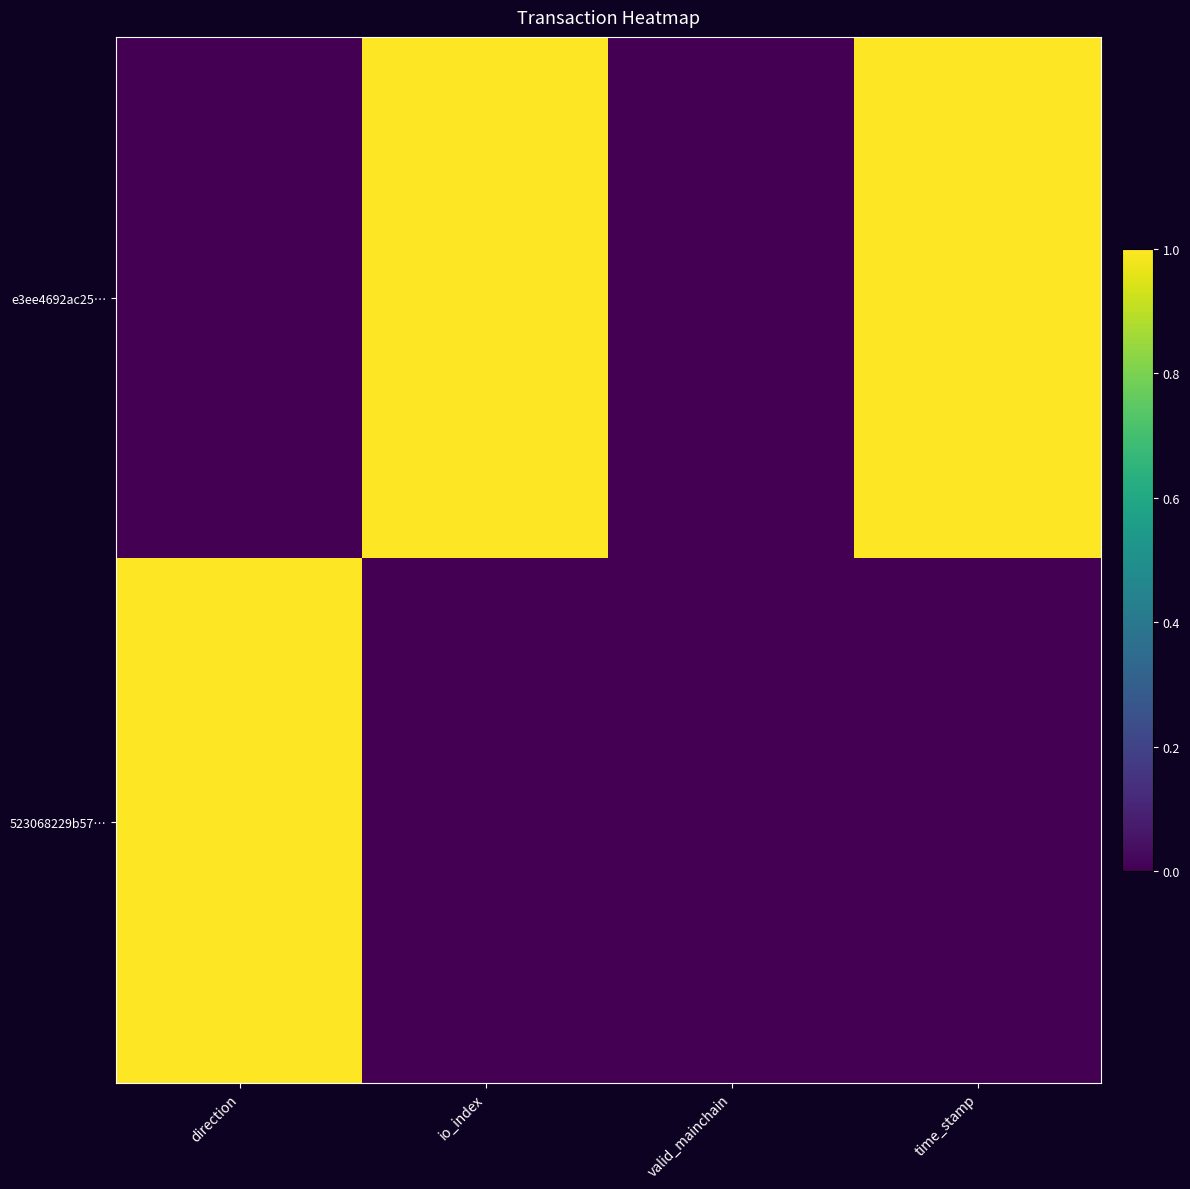

Reading left to right, what are all the values shown in this chart?

e3ee4692ac25…: direction=0	io_index=1	valid_mainchain=0	time_stamp=1
523068229b57…: direction=1	io_index=0	valid_mainchain=0	time_stamp=0